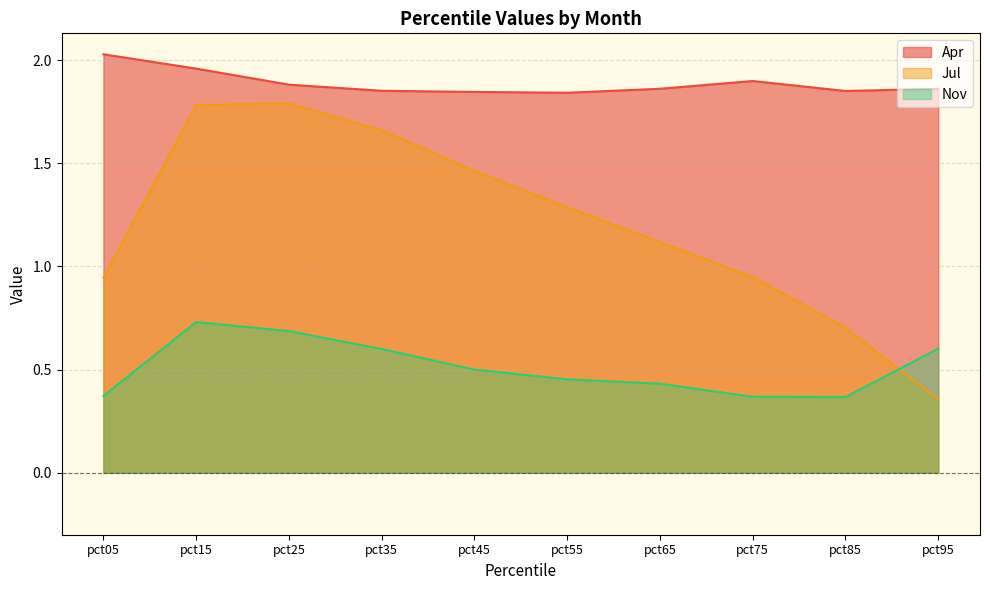

What is the smallest value displayed?

0.4